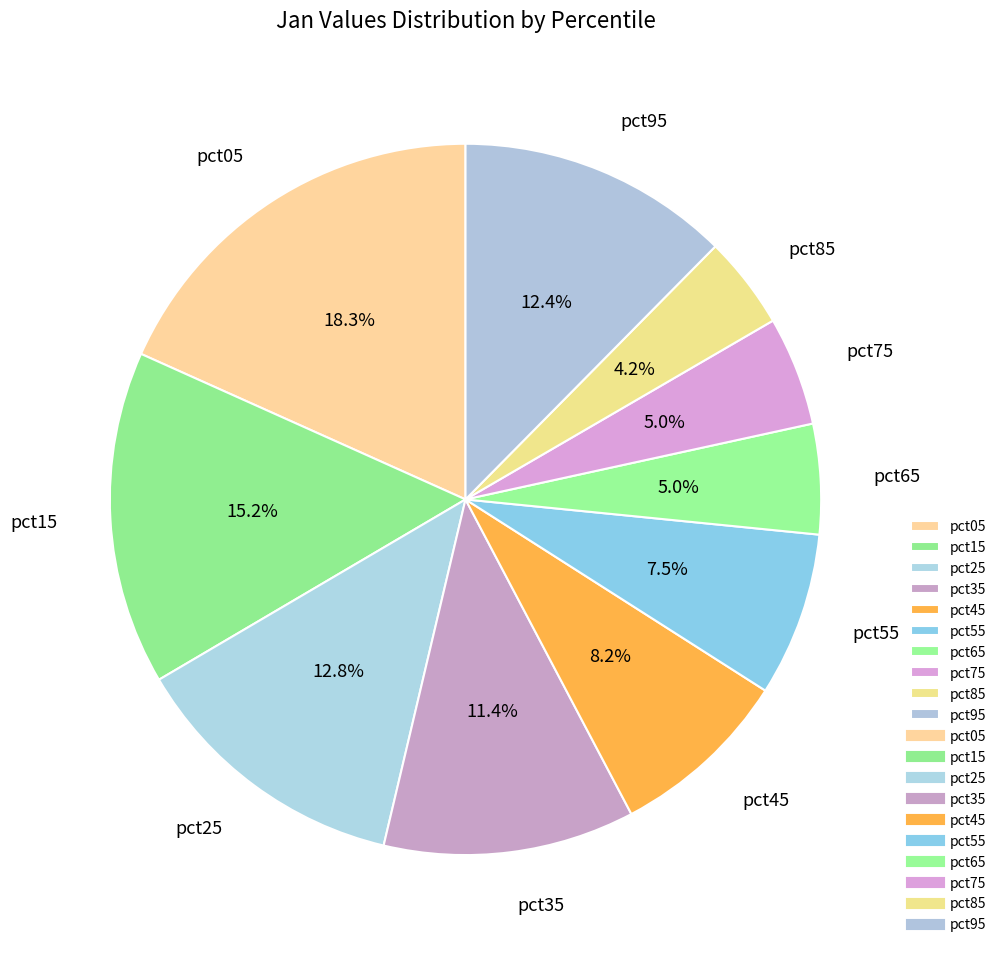

How many segments does this pie chart have?

10